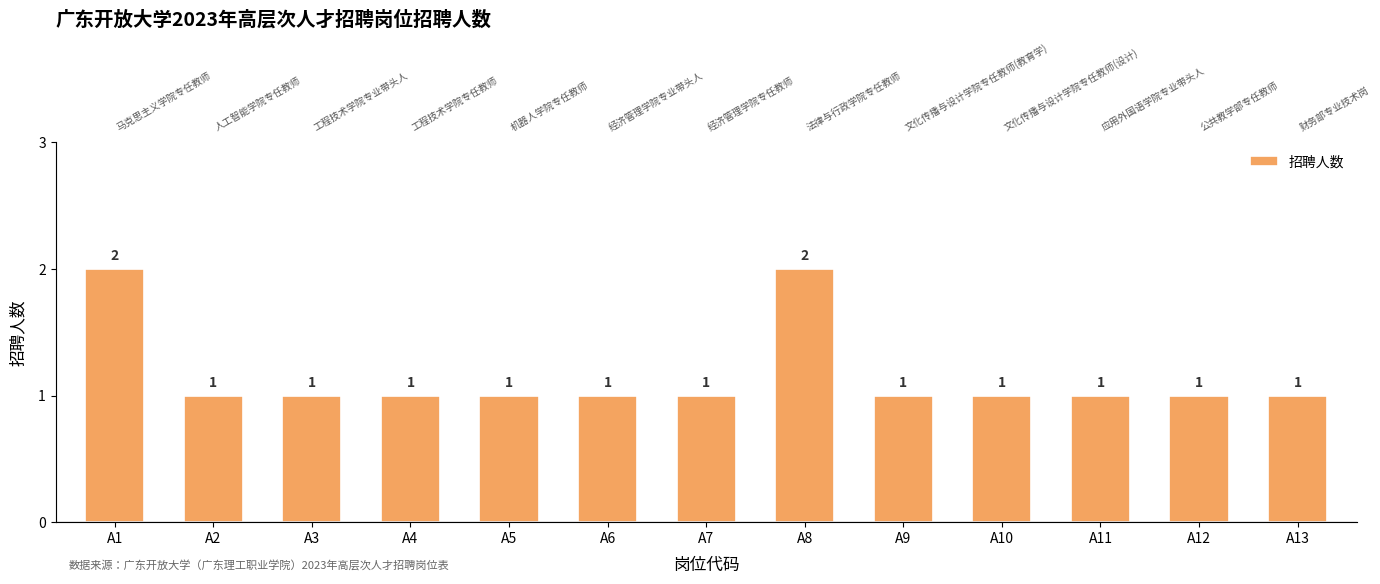

What is the value of the 8th bar from the left?

2